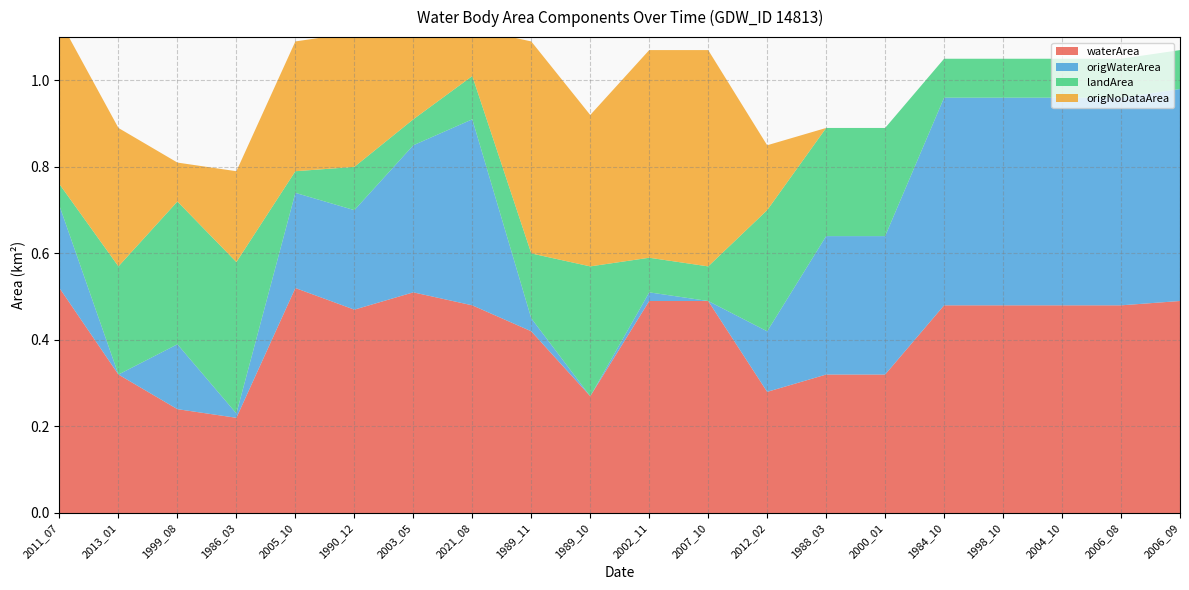

Reading left to right, extract all data points from this chart.

waterArea: 2011_07=0.5	2013_01=0.3	1999_08=0.2	1986_03=0.2	2005_10=0.5	1990_12=0.5	2003_05=0.5	2021_08=0.5	1989_11=0.4	1989_10=0.3	2002_11=0.5	2007_10=0.5	2012_02=0.3	1988_03=0.3	2000_01=0.3	1984_10=0.5	1998_10=0.5	2004_10=0.5	2006_08=0.5	2006_09=0.5
origWaterArea: 2011_07=0.2	2013_01=0.0	1999_08=0.1	1986_03=0.0	2005_10=0.2	1990_12=0.2	2003_05=0.3	2021_08=0.4	1989_11=0.0	1989_10=0.0	2002_11=0.0	2007_10=0.0	2012_02=0.1	1988_03=0.3	2000_01=0.3	1984_10=0.5	1998_10=0.5	2004_10=0.5	2006_08=0.5	2006_09=0.5
landArea: 2011_07=0.1	2013_01=0.2	1999_08=0.3	1986_03=0.3	2005_10=0.1	1990_12=0.1	2003_05=0.1	2021_08=0.1	1989_11=0.1	1989_10=0.3	2002_11=0.1	2007_10=0.1	2012_02=0.3	1988_03=0.2	2000_01=0.2	1984_10=0.1	1998_10=0.1	2004_10=0.1	2006_08=0.1	2006_09=0.1
origNoDataArea: 2011_07=0.4	2013_01=0.3	1999_08=0.1	1986_03=0.2	2005_10=0.3	1990_12=0.3	2003_05=0.2	2021_08=0.1	1989_11=0.5	1989_10=0.3	2002_11=0.5	2007_10=0.5	2012_02=0.1	1988_03=0.0	2000_01=0.0	1984_10=0.0	1998_10=0.0	2004_10=0.0	2006_08=0.0	2006_09=0.0